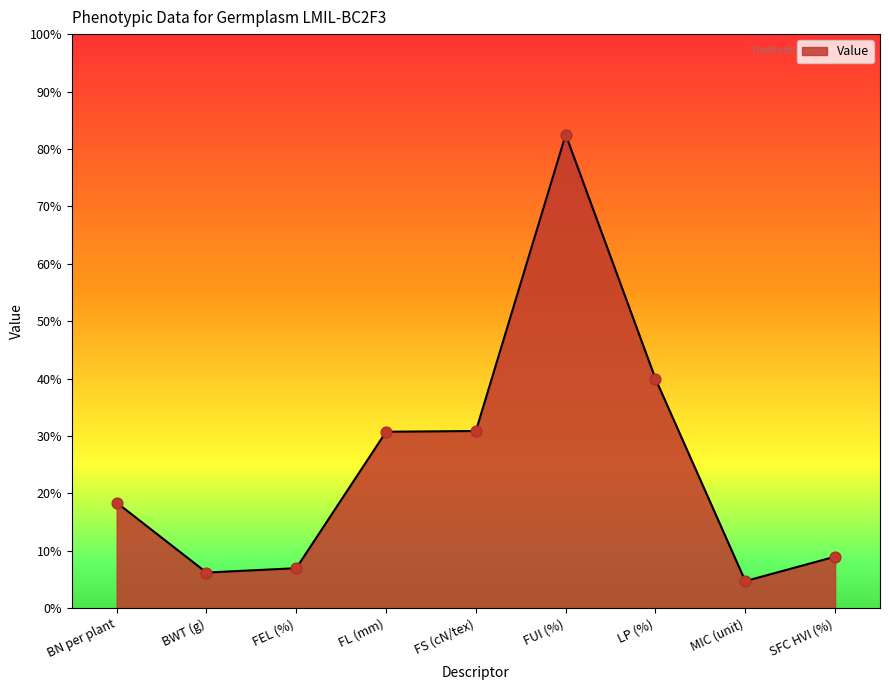

Between SFC HVI (%) and FUI (%), which is larger?

FUI (%)